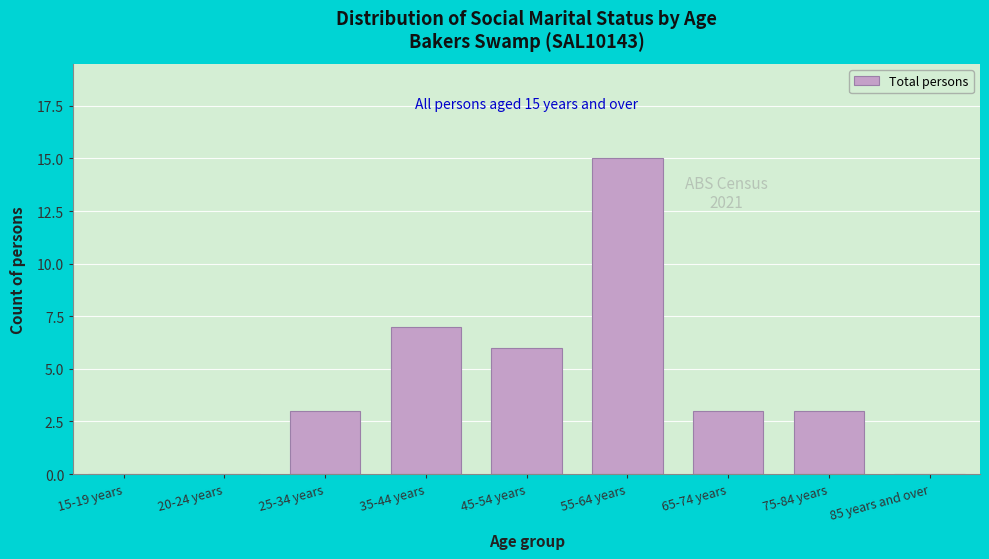

Reading right to left, list all the values displayed in this chart.

85 years and over=0	75-84 years=3	65-74 years=3	55-64 years=15	45-54 years=6	35-44 years=7	25-34 years=3	20-24 years=0	15-19 years=0